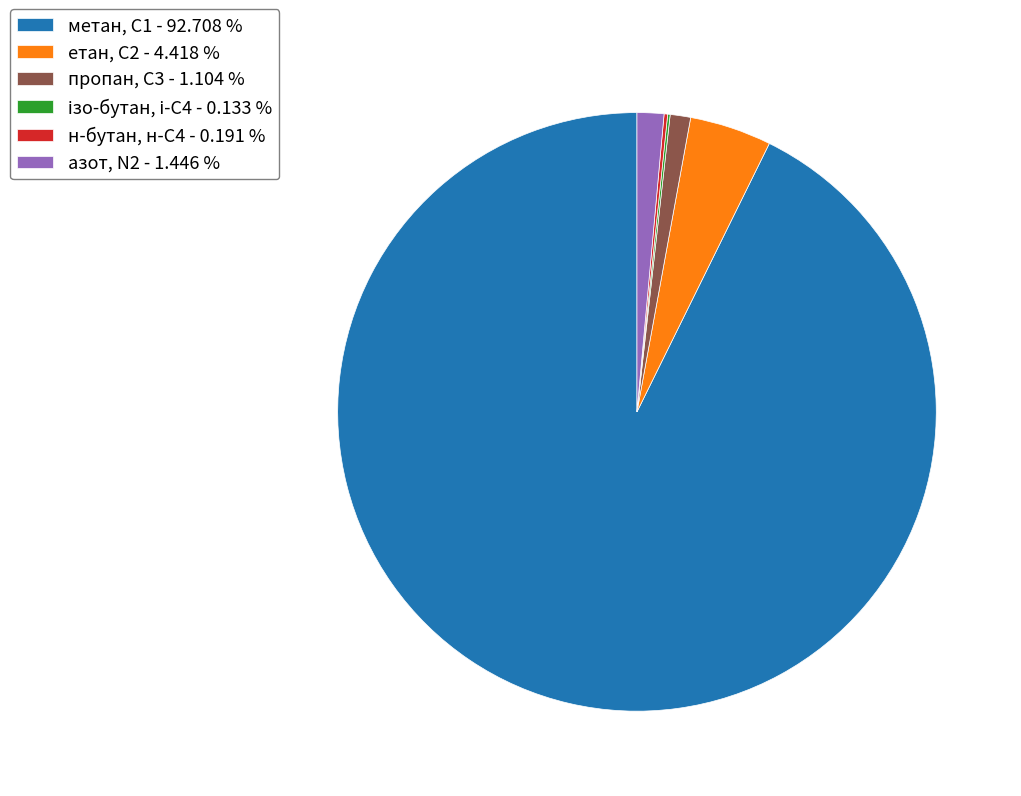

True or false: метан, С1 accounts for 99% of the total.

False